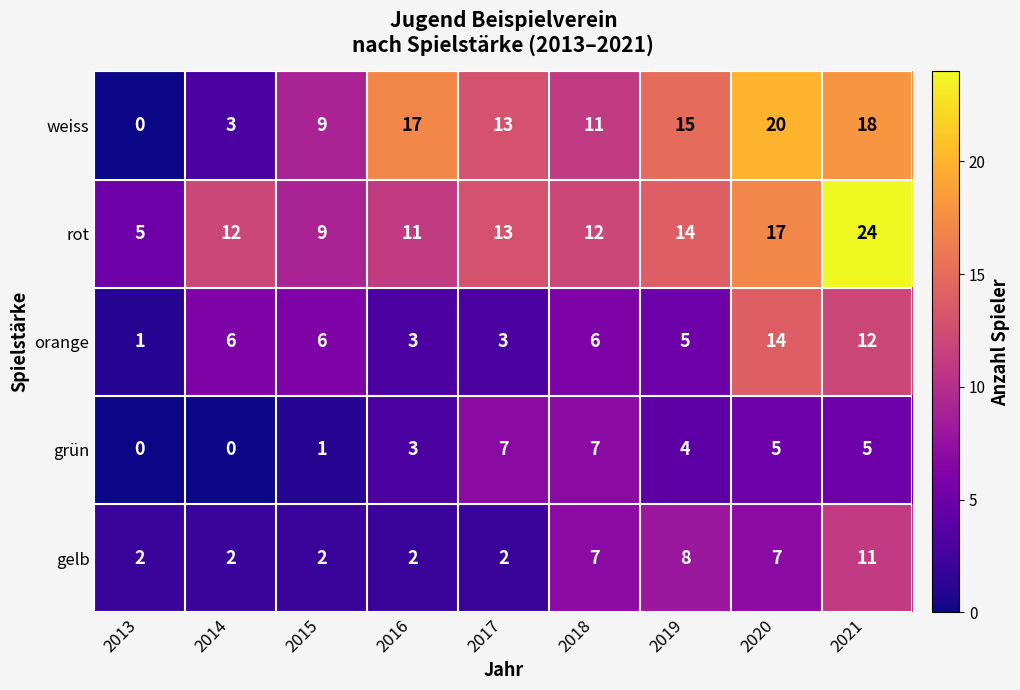

At which category does the chart reach its peak across all series?

2021